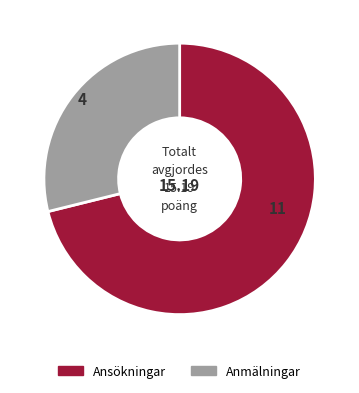

Which category has the biggest portion of the pie?

Ansökningar